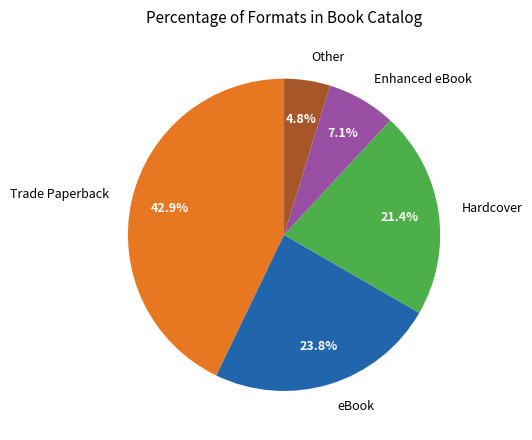

What percentage is NOT represented by Other?

95.2%